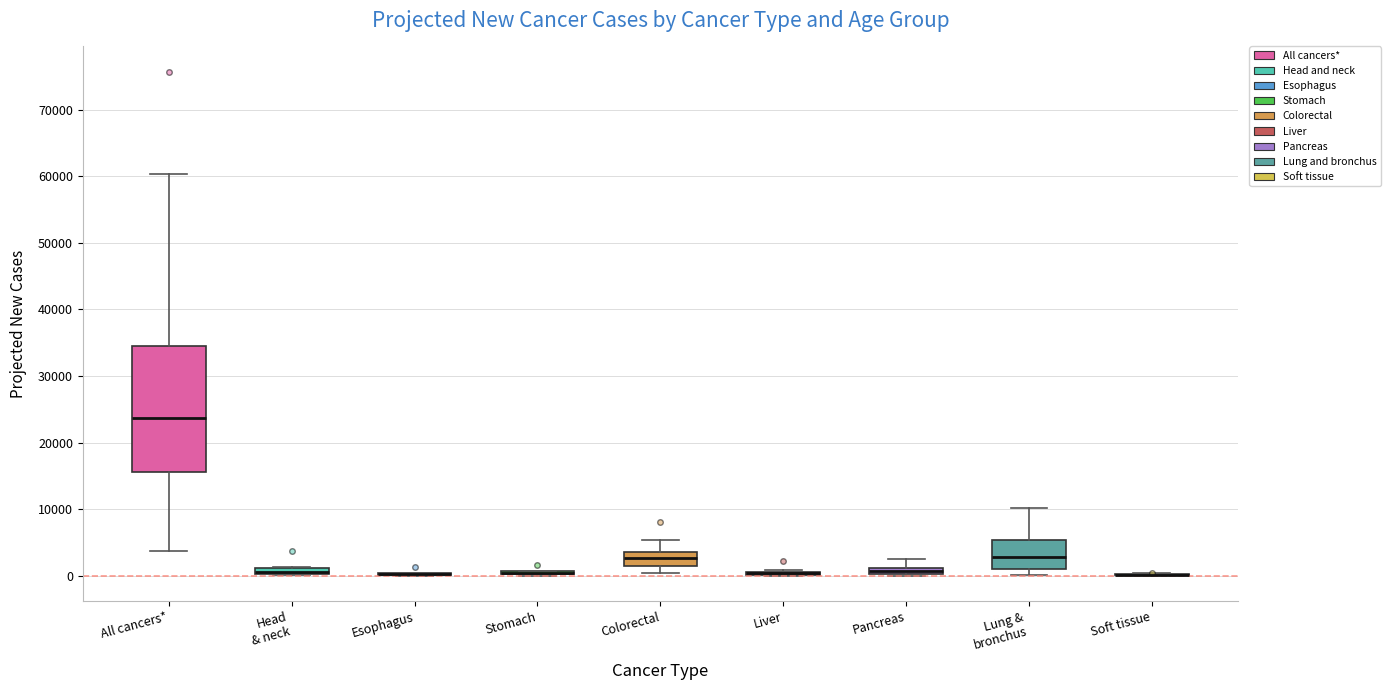

Comparing the boxes themselves (not the whiskers), which one is the tallest?

All cancers*